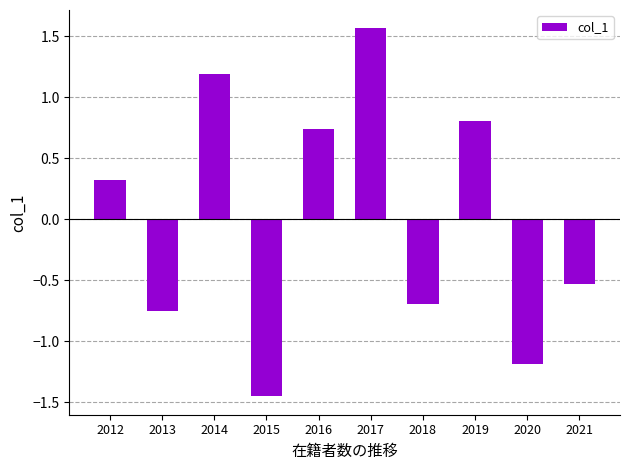

True or false: the data shows 0.5 at 2016.

False